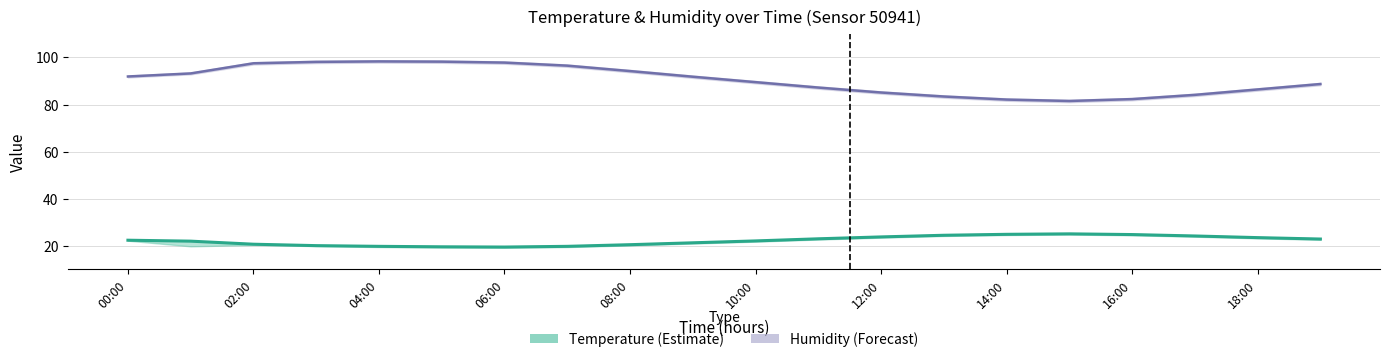

Reading left to right, what are all the values shown in this chart?

humidity: 91.9	93.2	97.5	98.1	98.3	98.2	97.8	96.5	94.2	91.8	89.5	87.2	85.1	83.4	82.1	81.5	82.3	84.1	86.4	88.7
temperature: 22.4	22.0	20.7	20.1	19.8	19.6	19.5	19.8	20.5	21.3	22.1	23.0	23.8	24.5	24.9	25.1	24.8	24.2	23.5	22.9